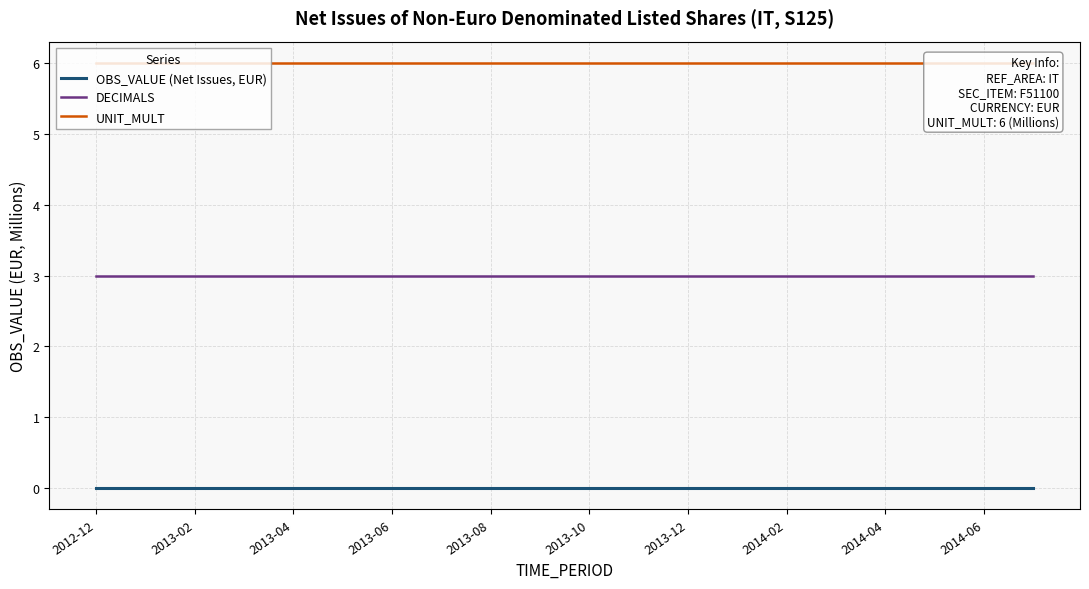

The value of DECIMALS at 2013-06 is 4. True or false?

False